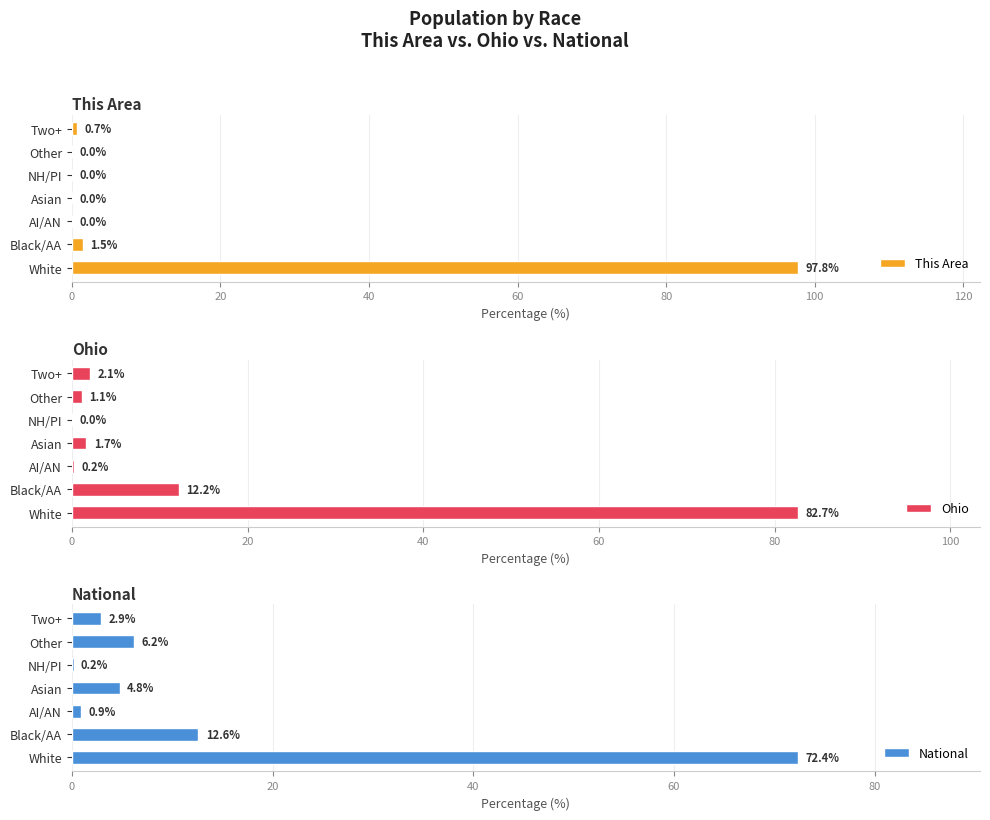

The This Area series shows 97.8 at White. True or false?

True